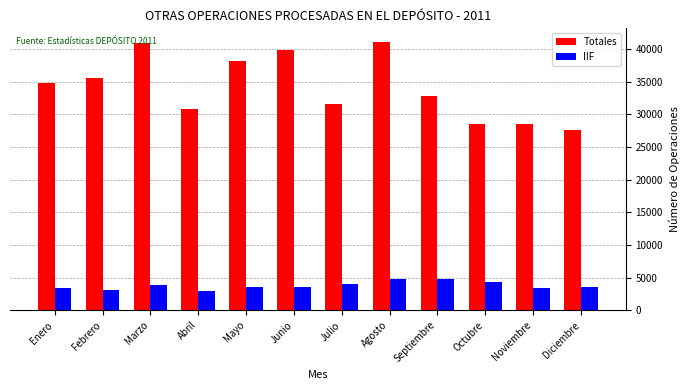

The Totales series shows 45292.0 at Julio. True or false?

False